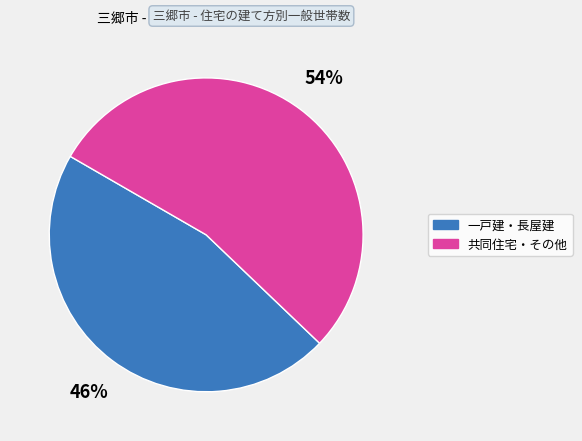

Is there any slice that represents more than half of the pie?

Yes